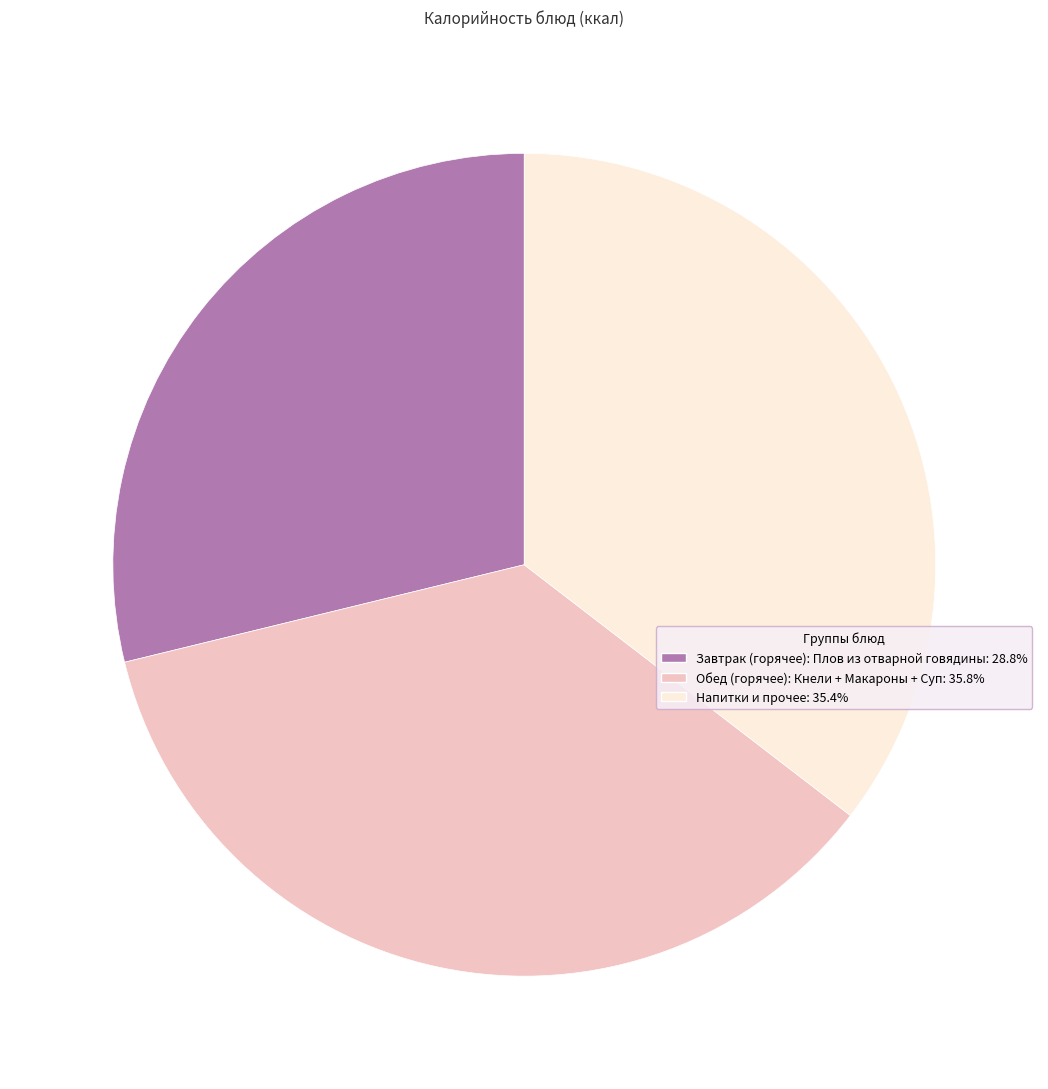

Does any single category account for the majority?

No